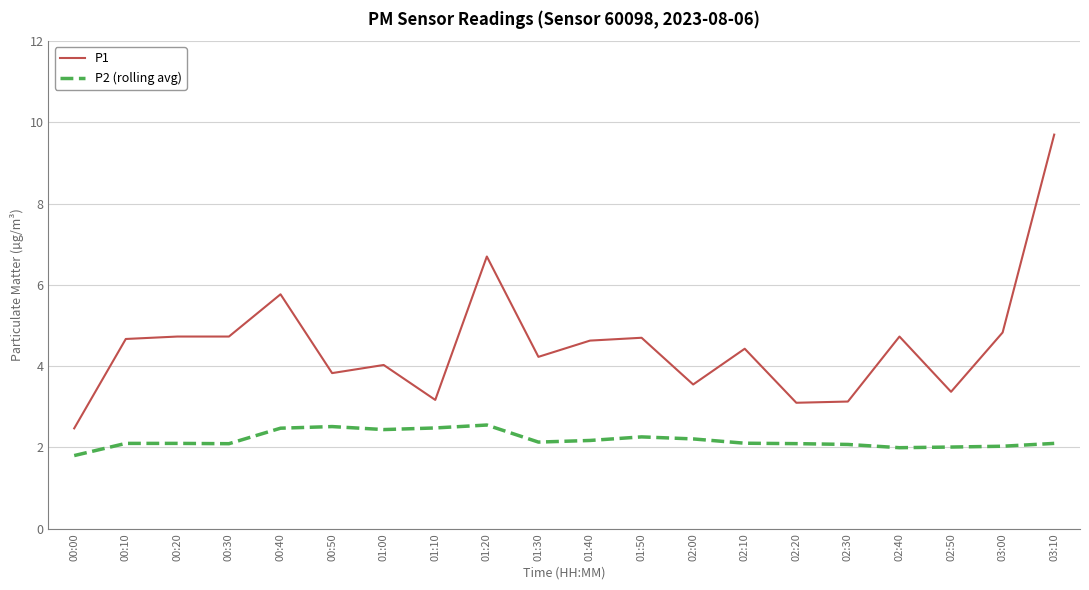

True or false: P1 has a value of 2.5 at 00:00.

True